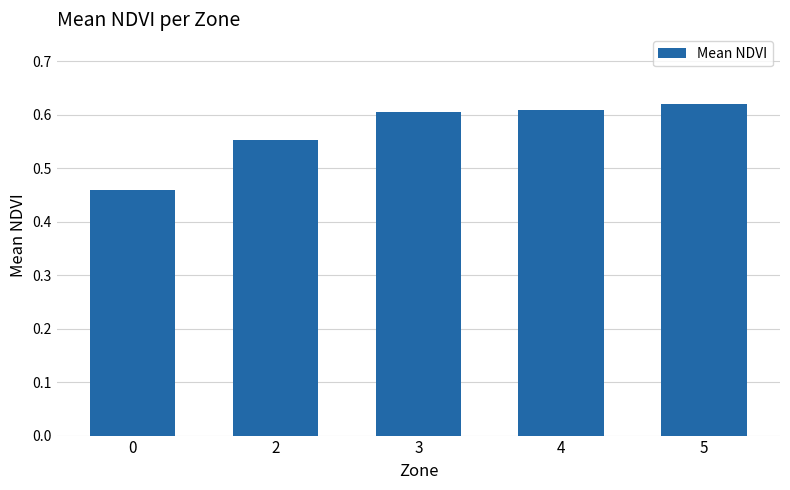

What is the sum of all values?

2.8